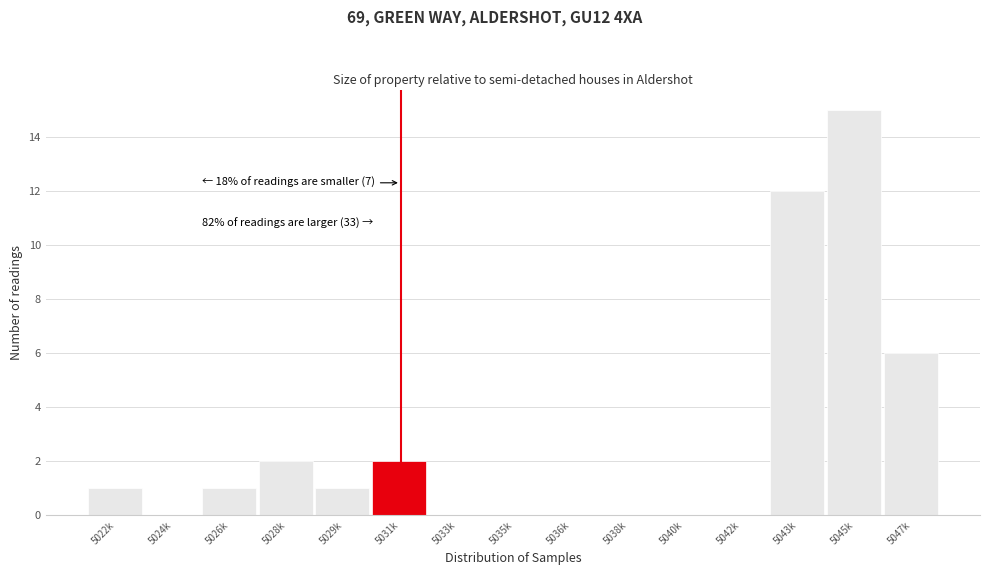

Reading right to left, transcribe all the data shown in this chart.

5047k=6	5045k=15	5043k=12	5042k=0	5040k=0	5038k=0	5036k=0	5035k=0	5033k=0	5031k=2	5029k=1	5028k=2	5026k=1	5024k=0	5022k=1